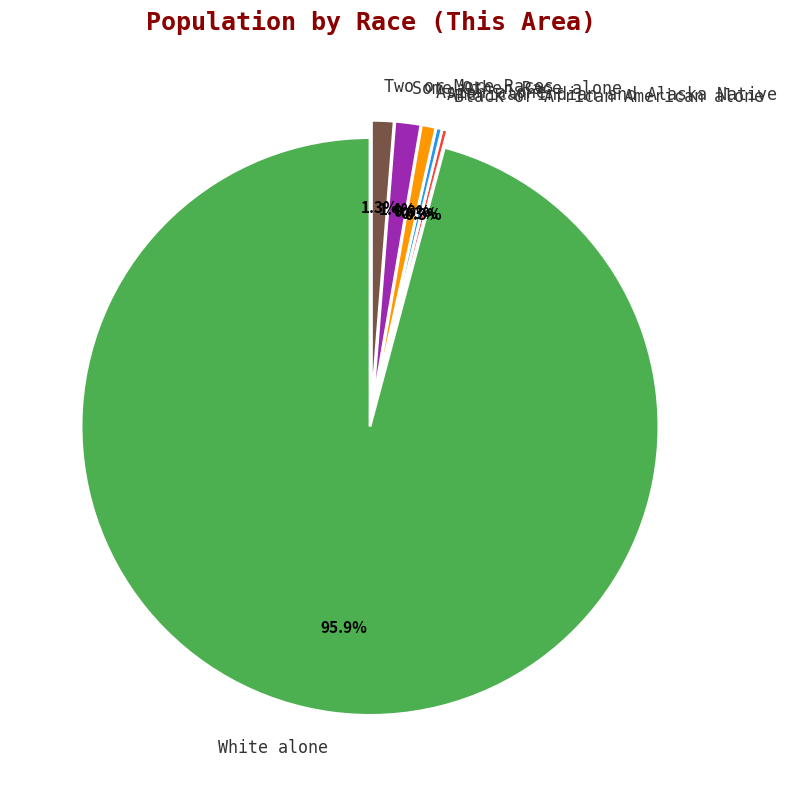

To the nearest percent, what is the difference between the largest and smallest slice percentages?

96%